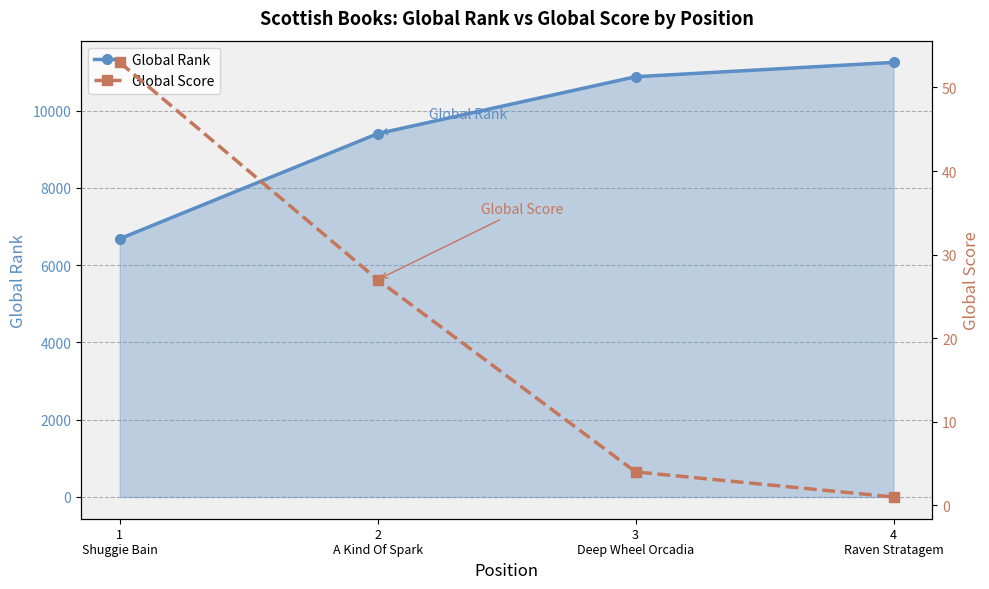

What is the maximum value shown in the chart?

11247